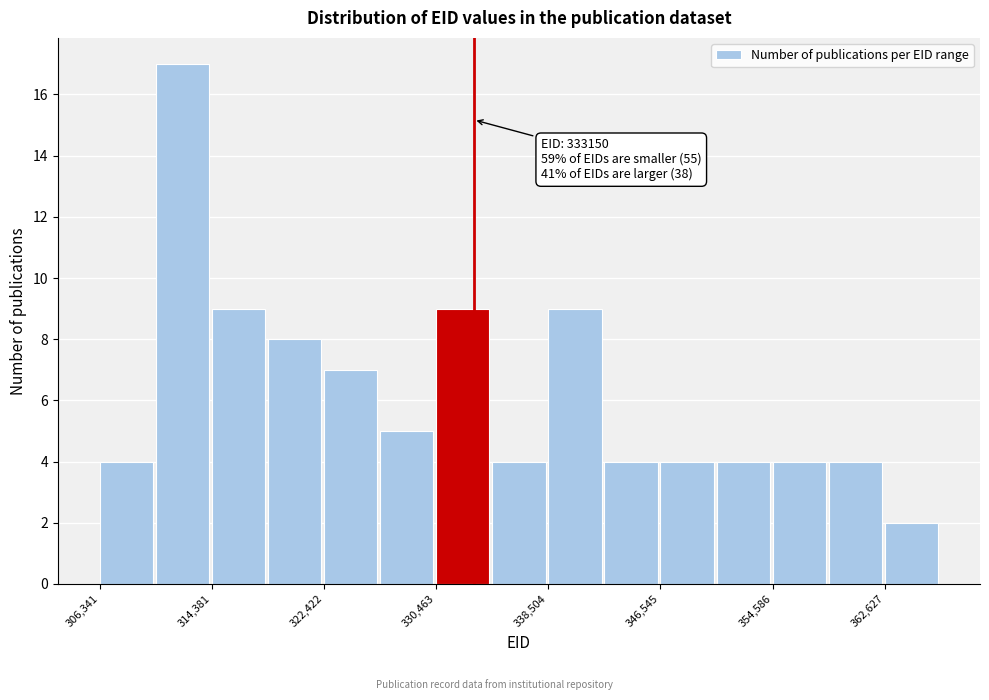

Which range on the x-axis has the tallest bar?

310000 to 314000